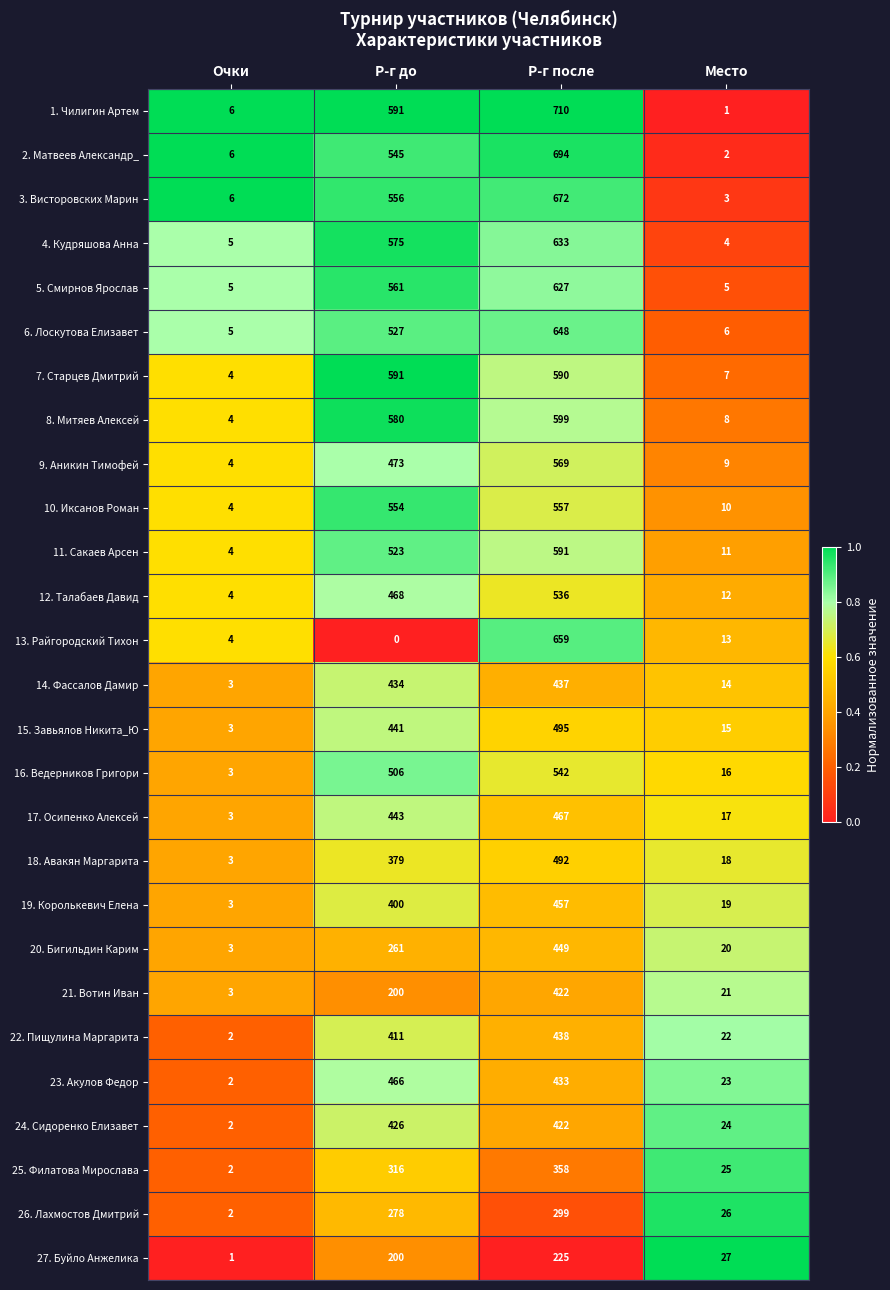

What is the sum of all 26. Лахмостов Дмитрий values?

605